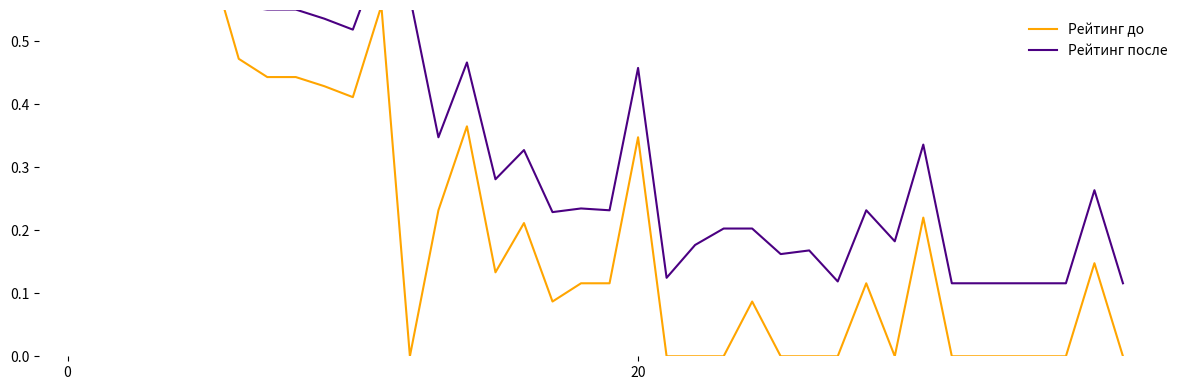

Count the number of data series in this chart.

2